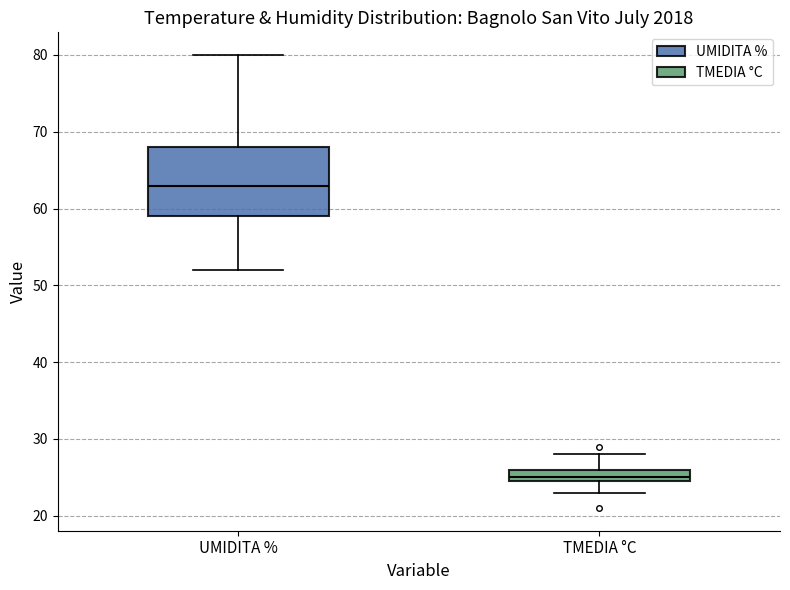

Reading left to right, read every box against the y-axis: the position of its median line, the range the box covers, and the ends of its whiskers. The values are not printed on the chart, so give them approximately, as read against the axis.

UMIDITA %: median 63, box 59 to 68, whiskers 52 to 80
TMEDIA °C: median 25 (just above the box's lower edge), box 25 to 26, whiskers 23 to 28